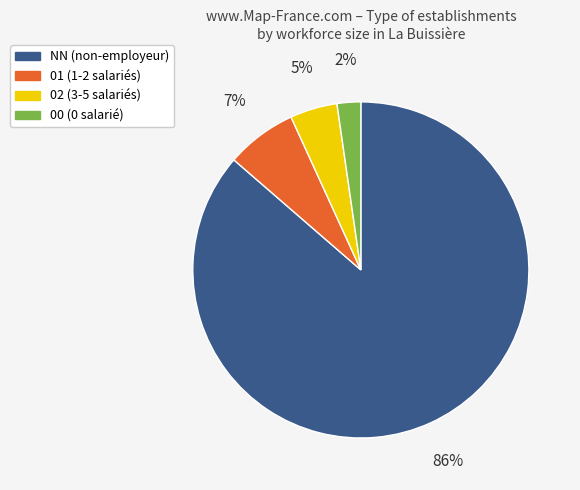

Which category has the smallest portion of the pie?

00